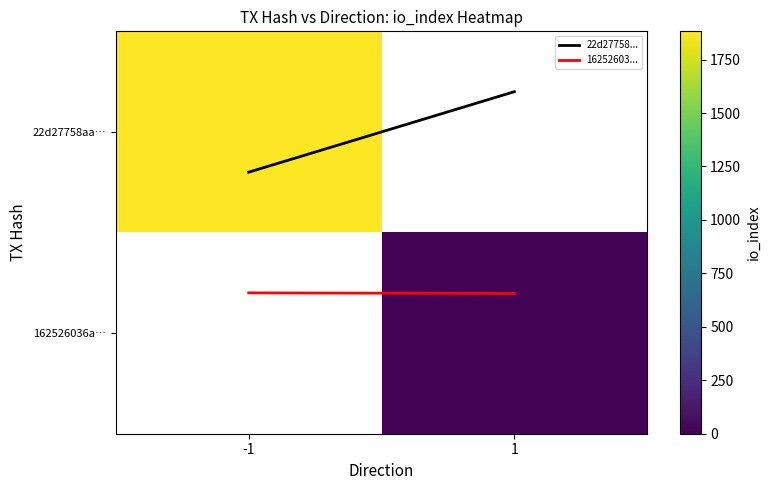

How many data points in 22d27758... are less than 0?

1